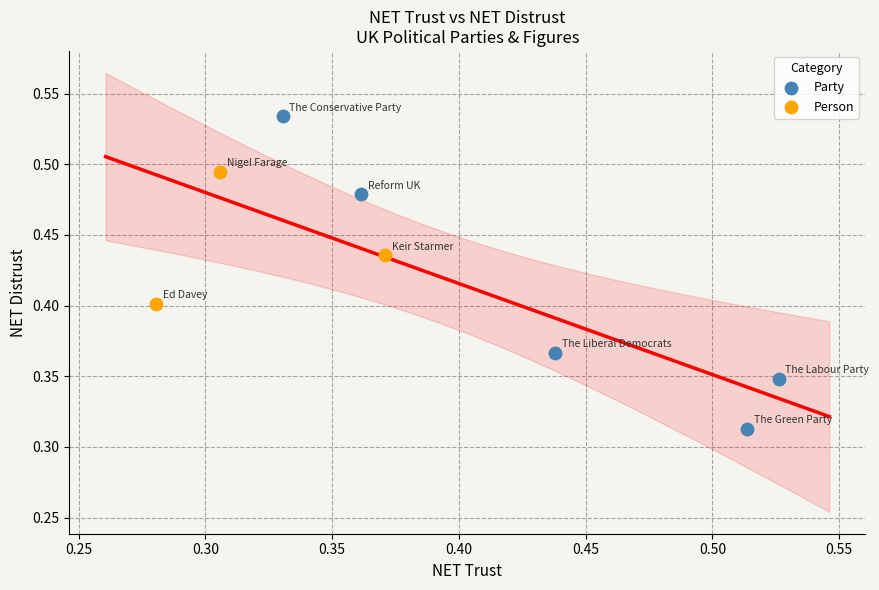

What are all the series names shown in the legend?

Party, Person